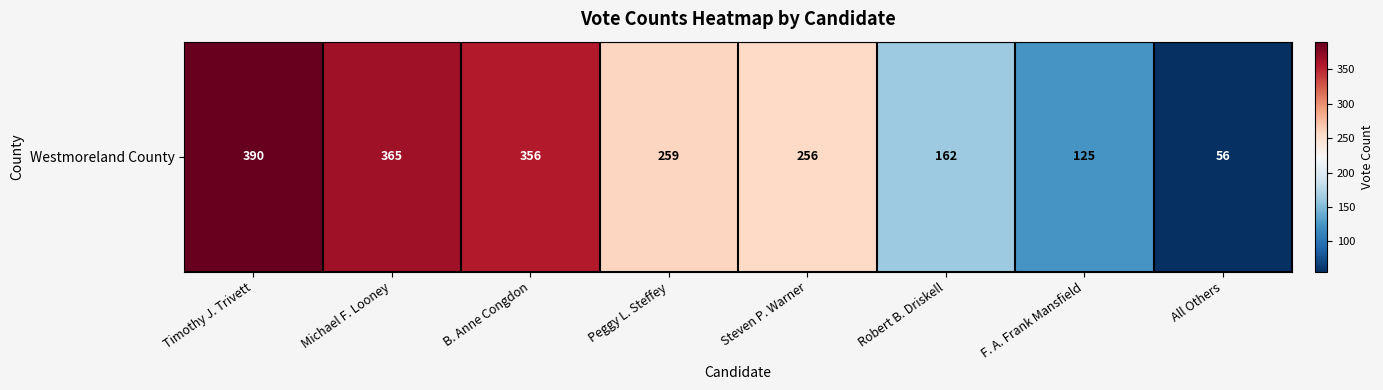

How many data points are less than 259?

4